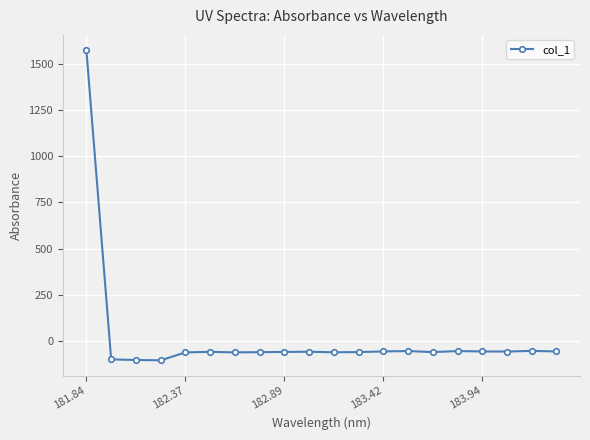

What is the smallest value displayed?

-102.7